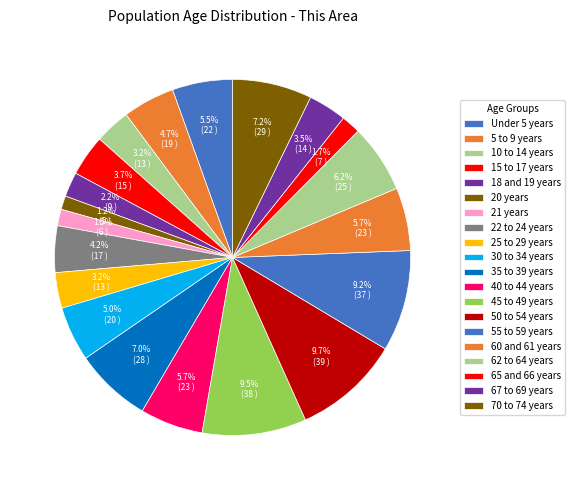

Count the number of slices in the pie.

20